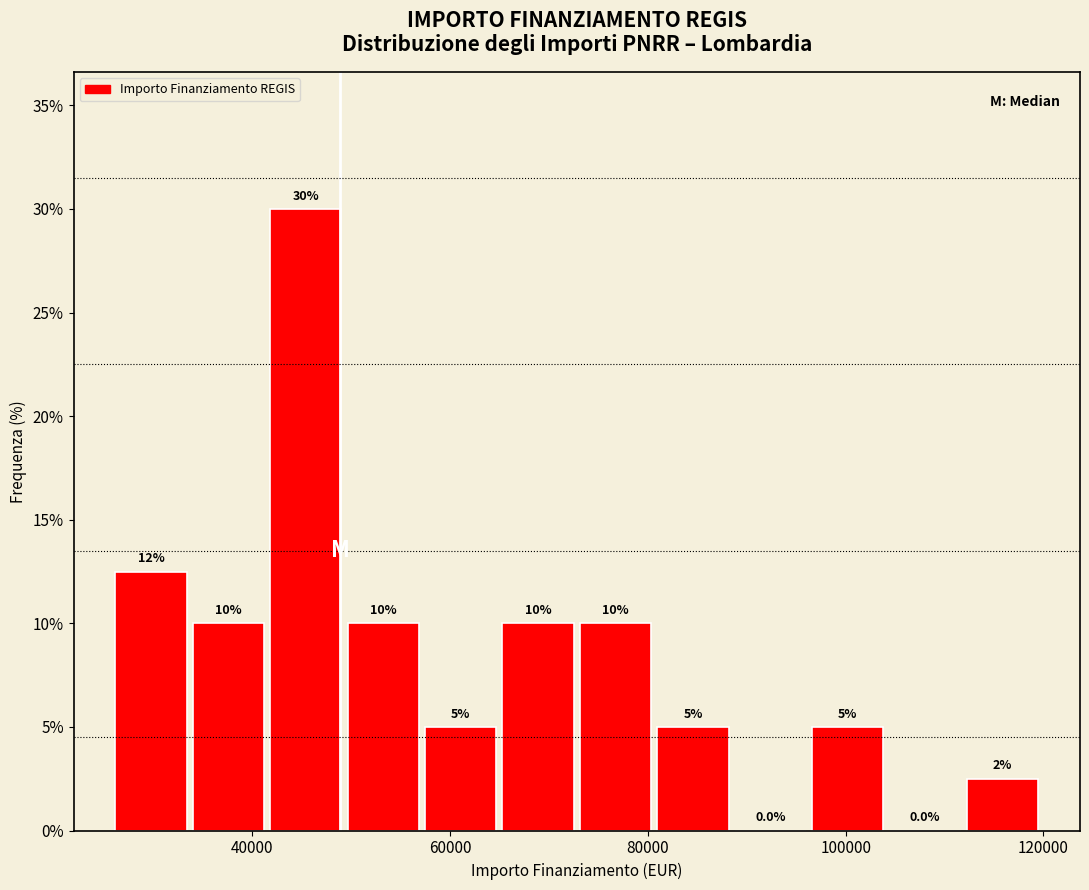

Around what value on the x-axis is the tallest bar? Give the approximate position of its centre, as read against the axis.

46000